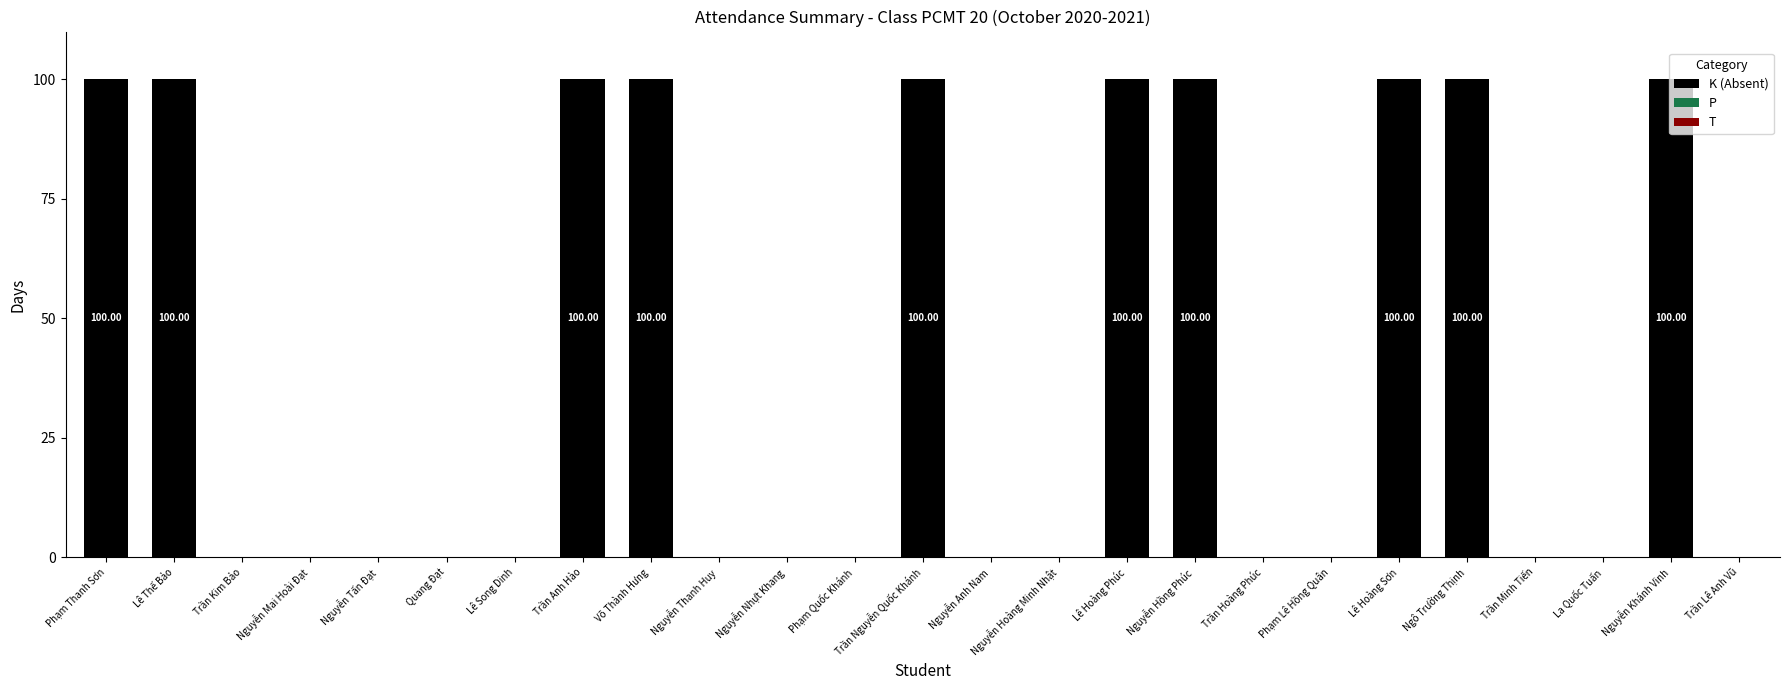

What is the sum of all values?

1000